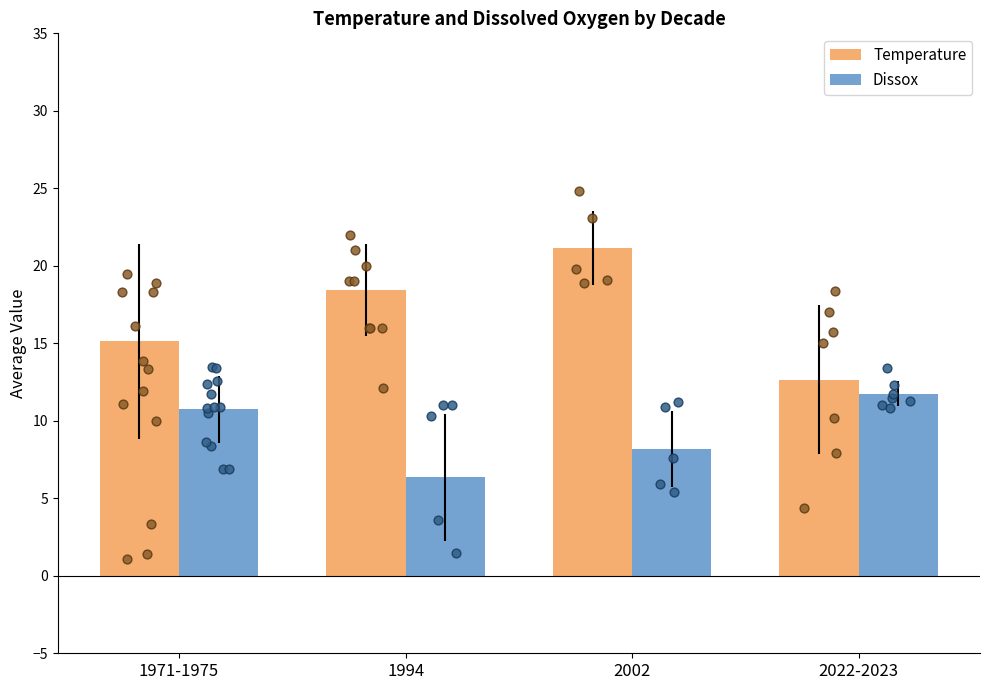

Which series reaches the maximum Y coordinate?

Temperature